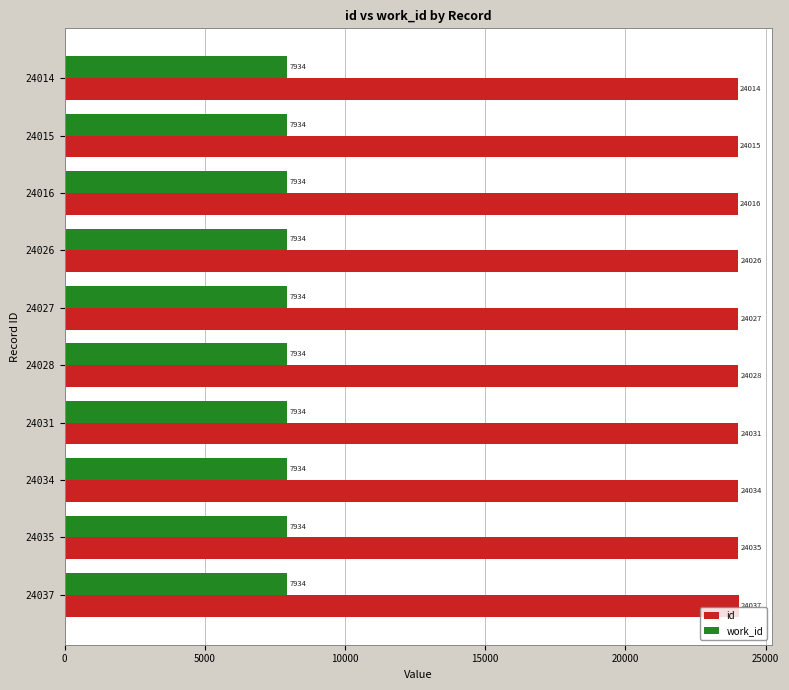

Which series has the largest range (max minus min)?

id